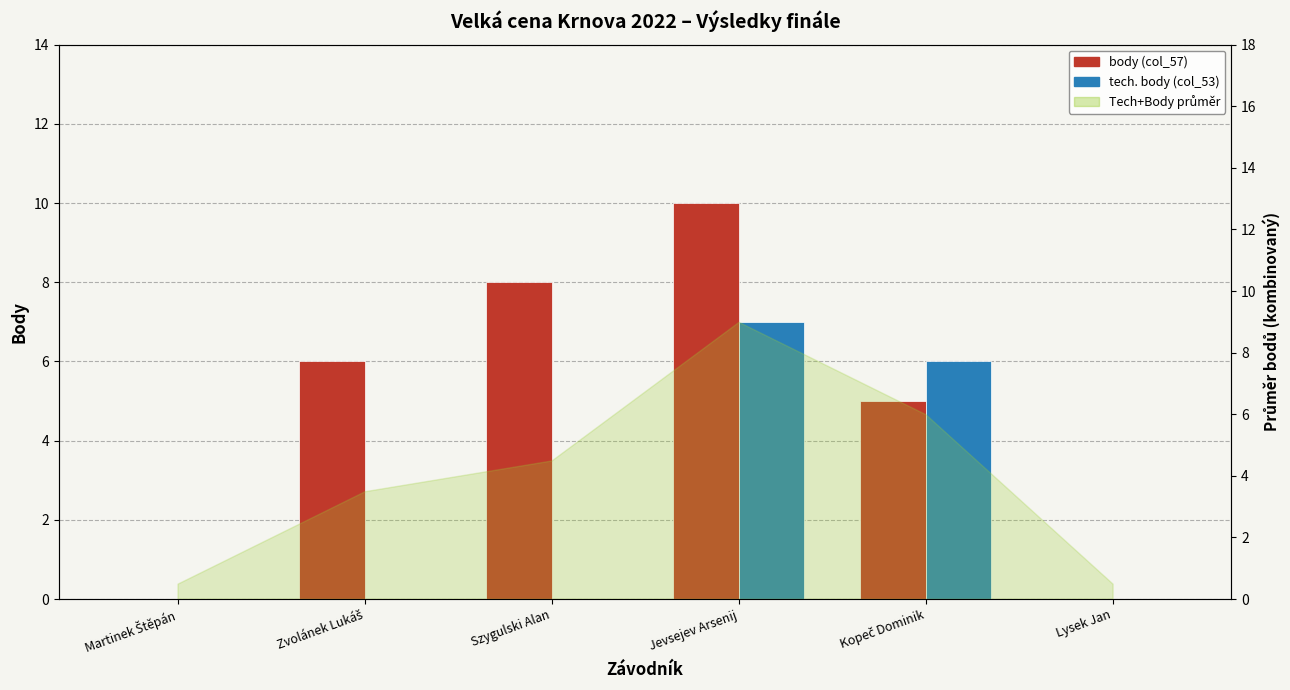

List the labels in order of tech. body (col_53) value, largest first.

Jevsejev Arsenij, Kopeč Dominik, Martinek Štěpán, Zvolánek Lukáš, Szygulski Alan, Lysek Jan